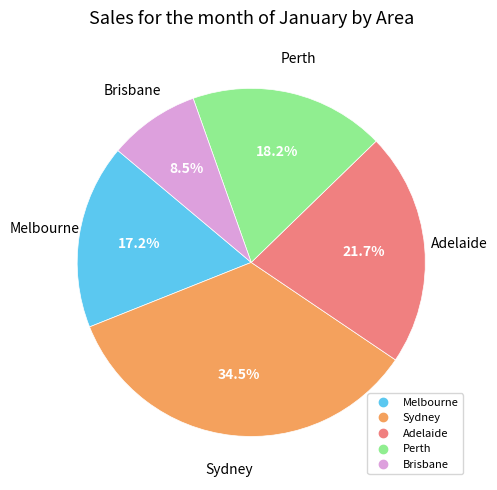

What is the largest slice in the pie chart?

Sydney